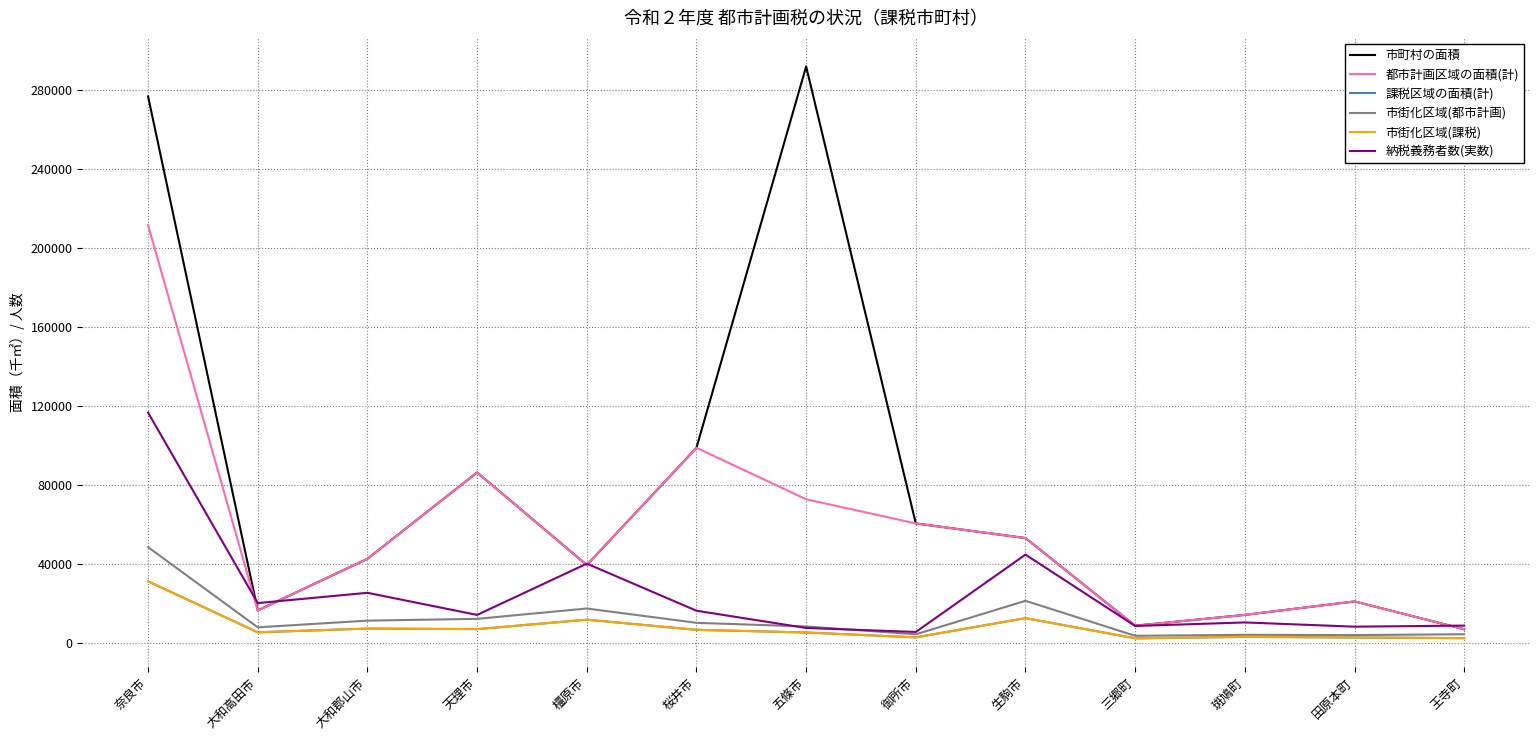

What is the difference between the second highest and minimum values in the 納税義務者数(実数) series?

39180